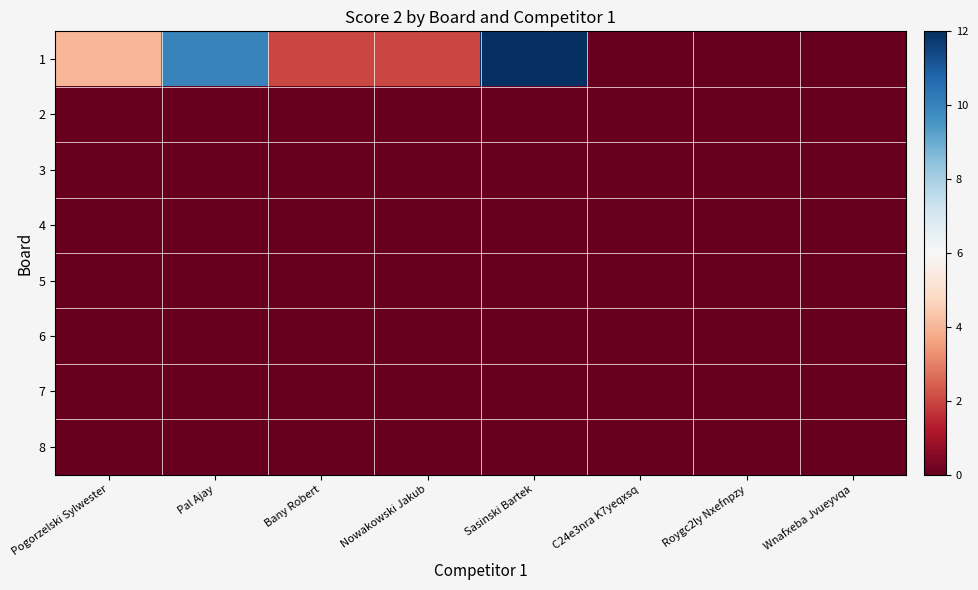

Reading left to right, extract all data points from this chart.

1: Pogorzelski Sylwester=4	Pal Ajay=10	Bany Robert=2	Nowakowski Jakub=2	Sasinski Bartek=12	C24e3nra K7yeqxsq=0	Roygc2ly Nxefnpzy=0	Wnafxeba Jvueyvqa=0
2: Pogorzelski Sylwester=0	Pal Ajay=0	Bany Robert=0	Nowakowski Jakub=0	Sasinski Bartek=0	C24e3nra K7yeqxsq=0	Roygc2ly Nxefnpzy=0	Wnafxeba Jvueyvqa=0
3: Pogorzelski Sylwester=0	Pal Ajay=0	Bany Robert=0	Nowakowski Jakub=0	Sasinski Bartek=0	C24e3nra K7yeqxsq=0	Roygc2ly Nxefnpzy=0	Wnafxeba Jvueyvqa=0
4: Pogorzelski Sylwester=0	Pal Ajay=0	Bany Robert=0	Nowakowski Jakub=0	Sasinski Bartek=0	C24e3nra K7yeqxsq=0	Roygc2ly Nxefnpzy=0	Wnafxeba Jvueyvqa=0
5: Pogorzelski Sylwester=0	Pal Ajay=0	Bany Robert=0	Nowakowski Jakub=0	Sasinski Bartek=0	C24e3nra K7yeqxsq=0	Roygc2ly Nxefnpzy=0	Wnafxeba Jvueyvqa=0
6: Pogorzelski Sylwester=0	Pal Ajay=0	Bany Robert=0	Nowakowski Jakub=0	Sasinski Bartek=0	C24e3nra K7yeqxsq=0	Roygc2ly Nxefnpzy=0	Wnafxeba Jvueyvqa=0
7: Pogorzelski Sylwester=0	Pal Ajay=0	Bany Robert=0	Nowakowski Jakub=0	Sasinski Bartek=0	C24e3nra K7yeqxsq=0	Roygc2ly Nxefnpzy=0	Wnafxeba Jvueyvqa=0
8: Pogorzelski Sylwester=0	Pal Ajay=0	Bany Robert=0	Nowakowski Jakub=0	Sasinski Bartek=0	C24e3nra K7yeqxsq=0	Roygc2ly Nxefnpzy=0	Wnafxeba Jvueyvqa=0